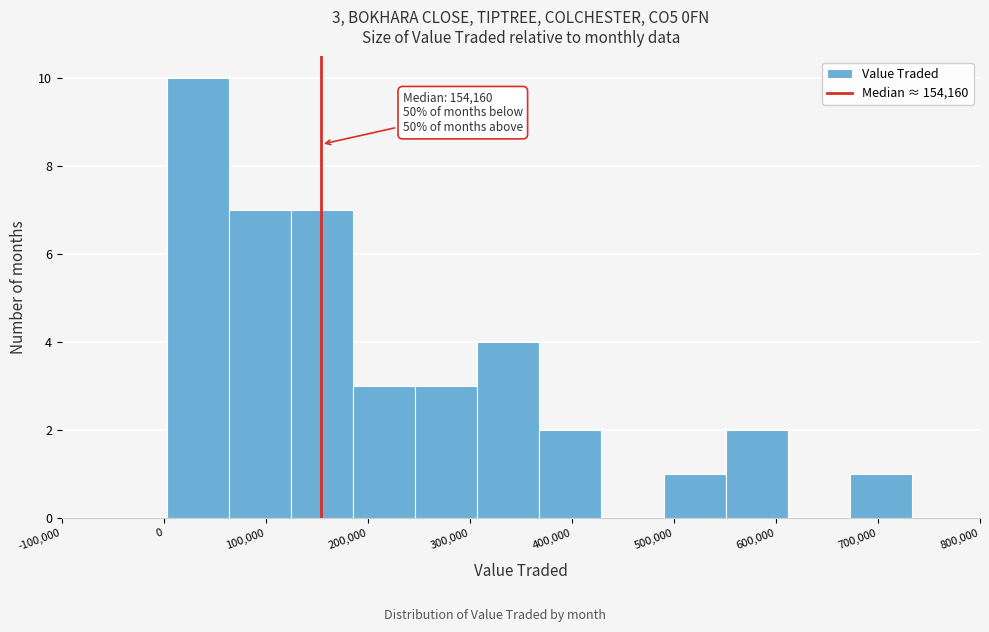

Over which range of the x-axis is the bar tallest?

0 to 60000